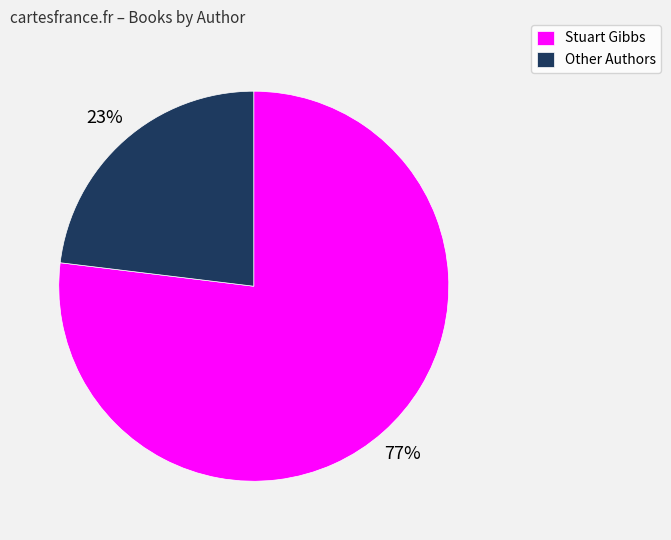

Do Other Authors and Stuart Gibbs together represent more than half of the pie?

Yes